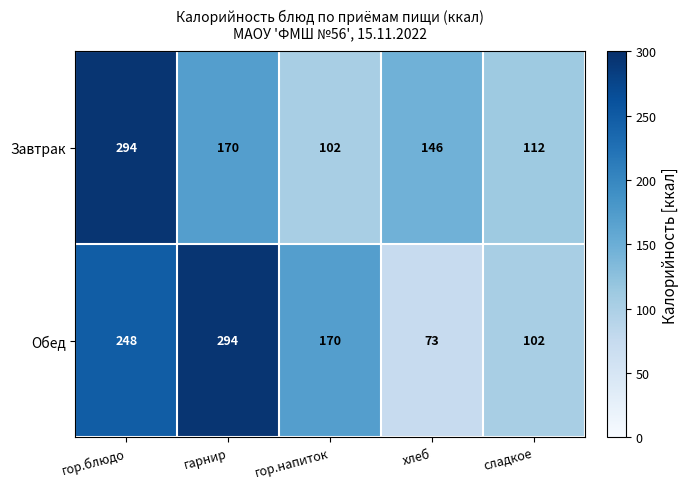

List the series in order of their overall mean, lowest first.

Завтрак, Обед